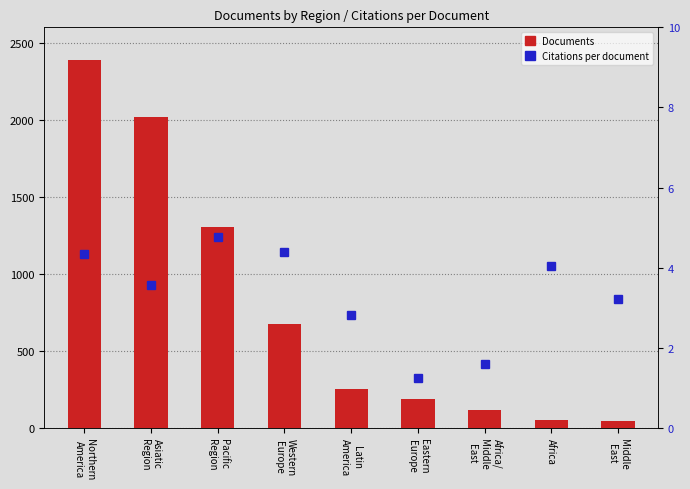

Rank the series by their maximum value, from highest to lowest.

Documents, Citations per document